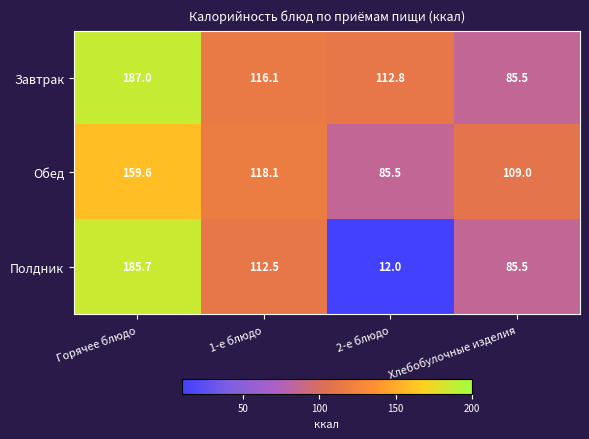

Where is Полдник nearest to the value 98?

Хлебобулочные изделия